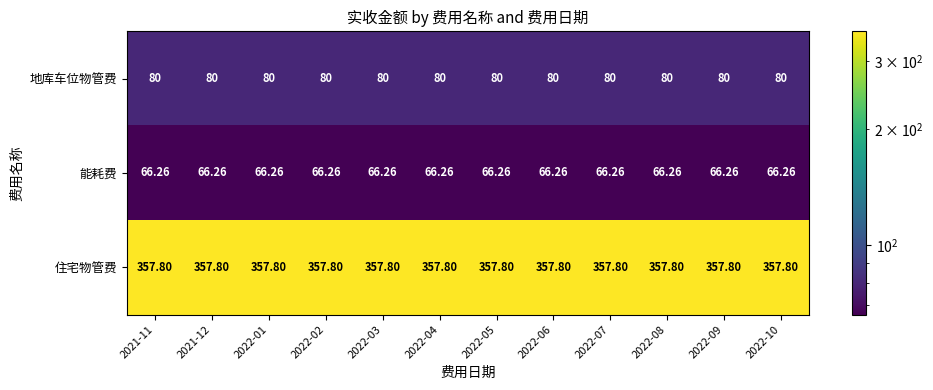

Is the value of 地库车位物管费 at 2022-10 greater than the value of 住宅物管费 at 2022-06?

No